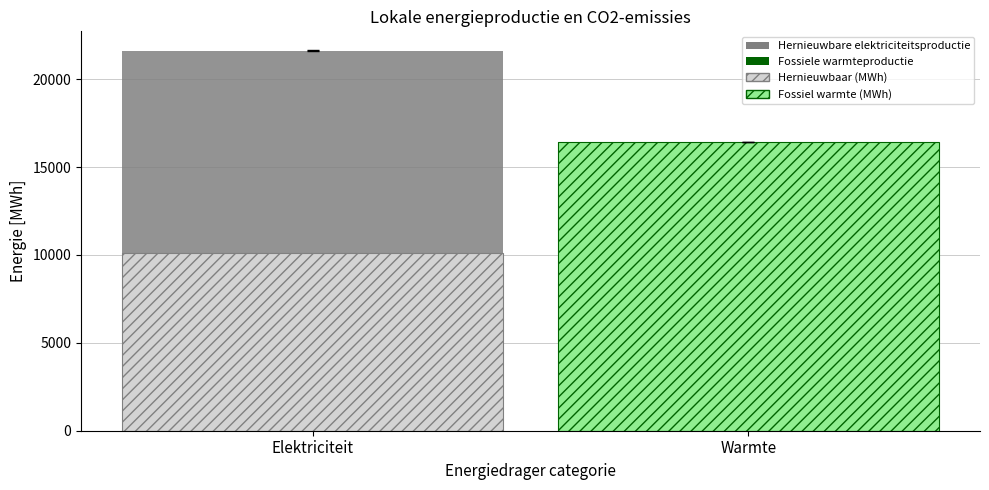

What is the minimum value shown in the chart?

10129.0